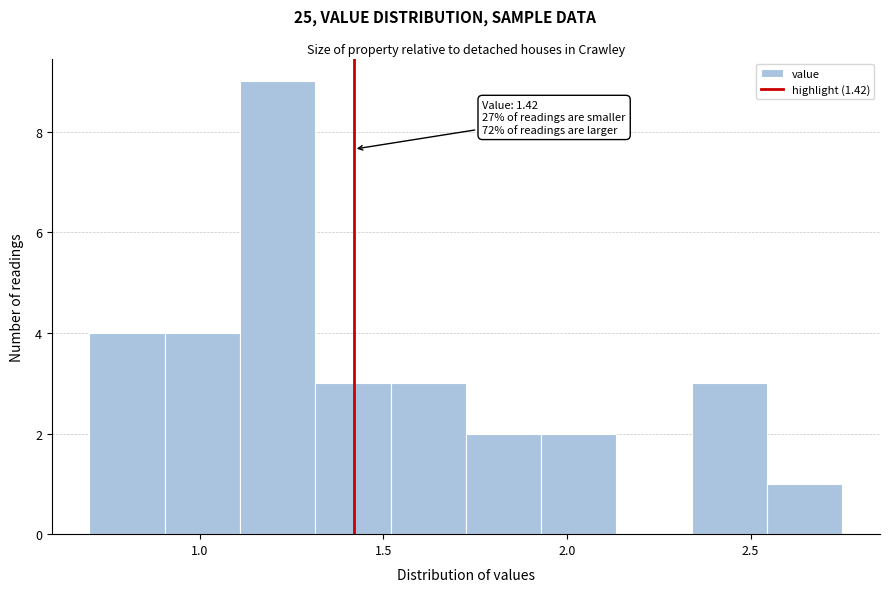

Which range on the x-axis has the tallest bar?

1.110 to 1.315